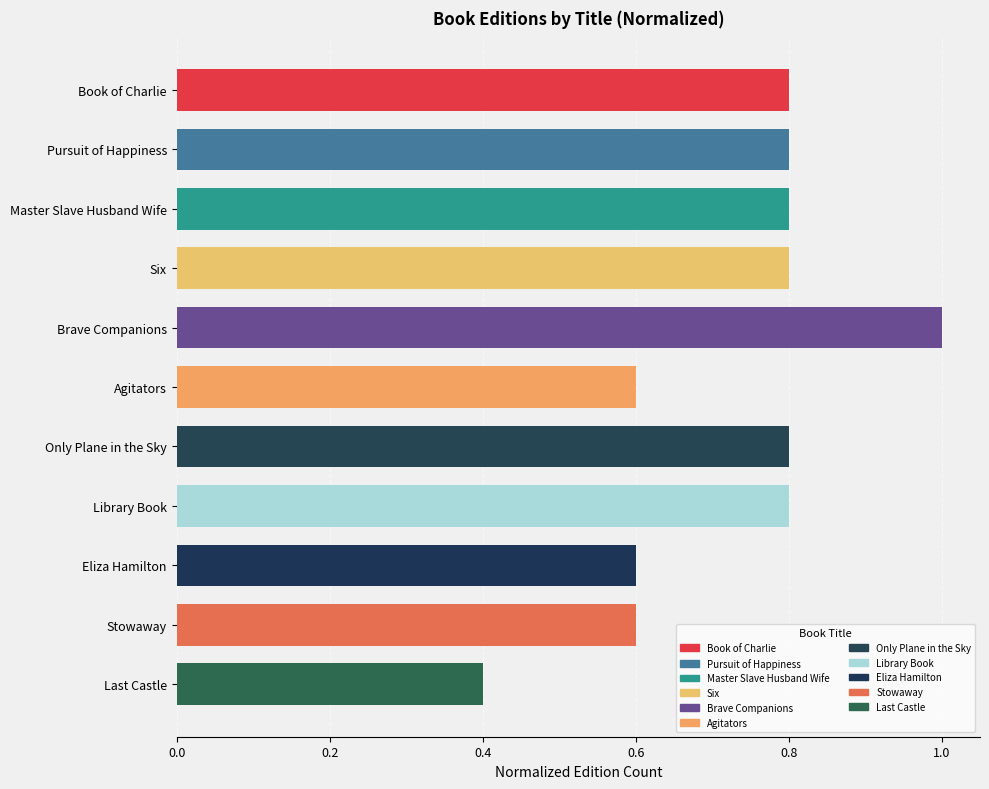

Reading top to bottom, extract all data points from this chart.

Book of Charlie=0.8	Pursuit of Happiness=0.8	Master Slave Husband Wife=0.8	Six=0.8	Brave Companions=1.0	Agitators=0.6	Only Plane in the Sky=0.8	Library Book=0.8	Eliza Hamilton=0.6	Stowaway=0.6	Last Castle=0.4